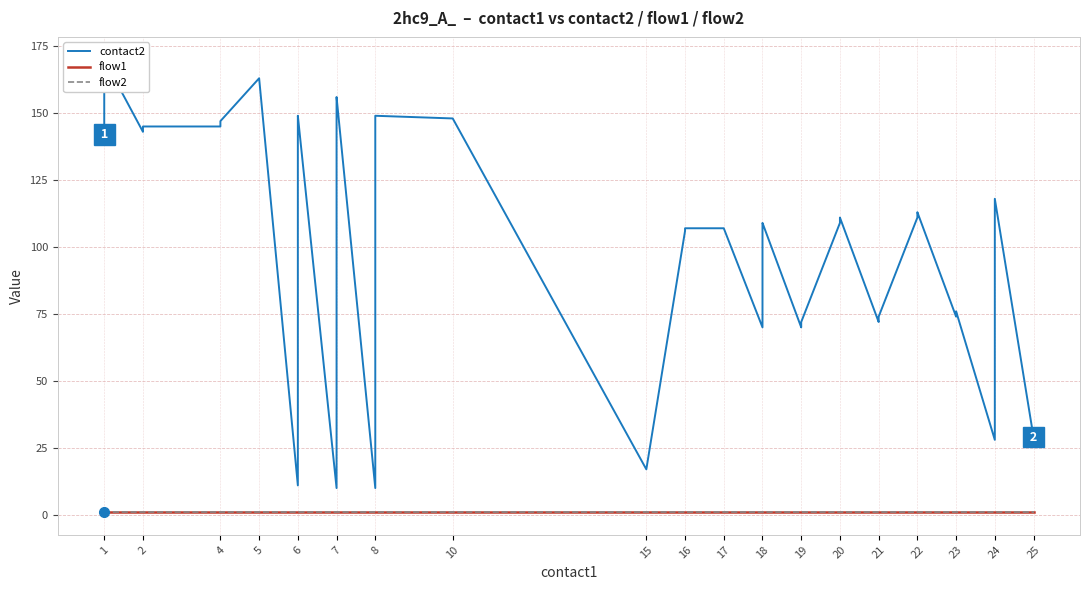

What are all the series names shown in the legend?

contact2, flow1, flow2